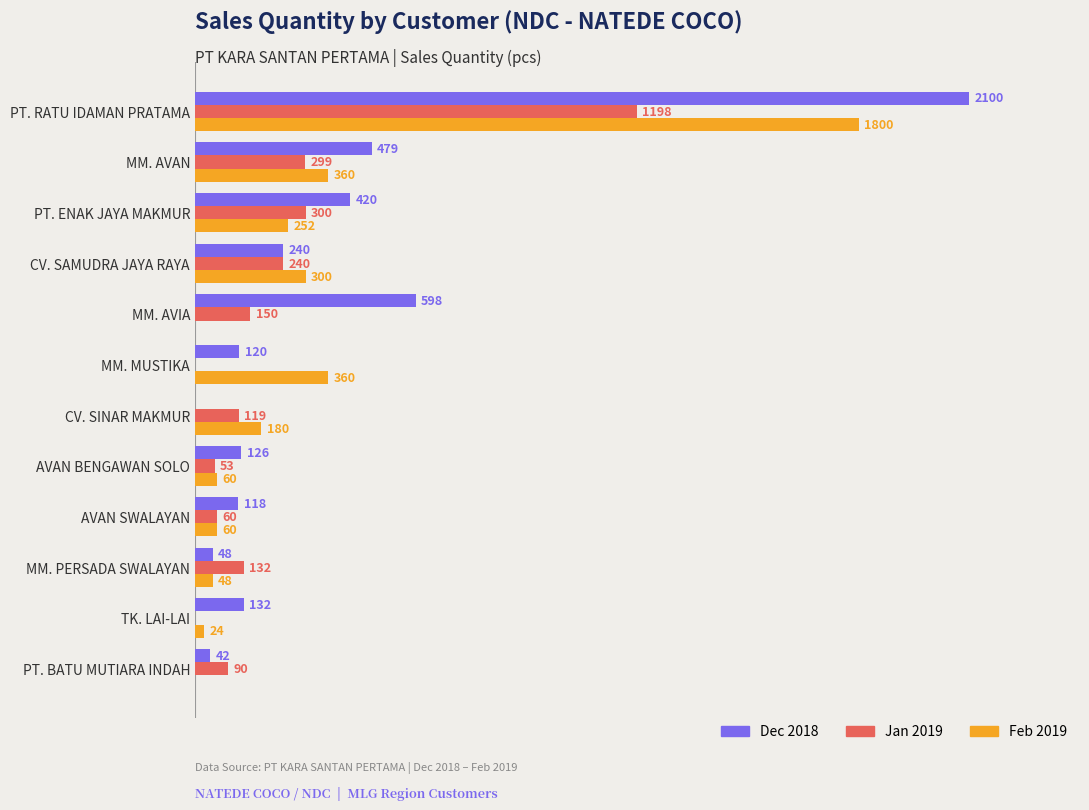

Which series has the largest total across all categories?

Dec 2018